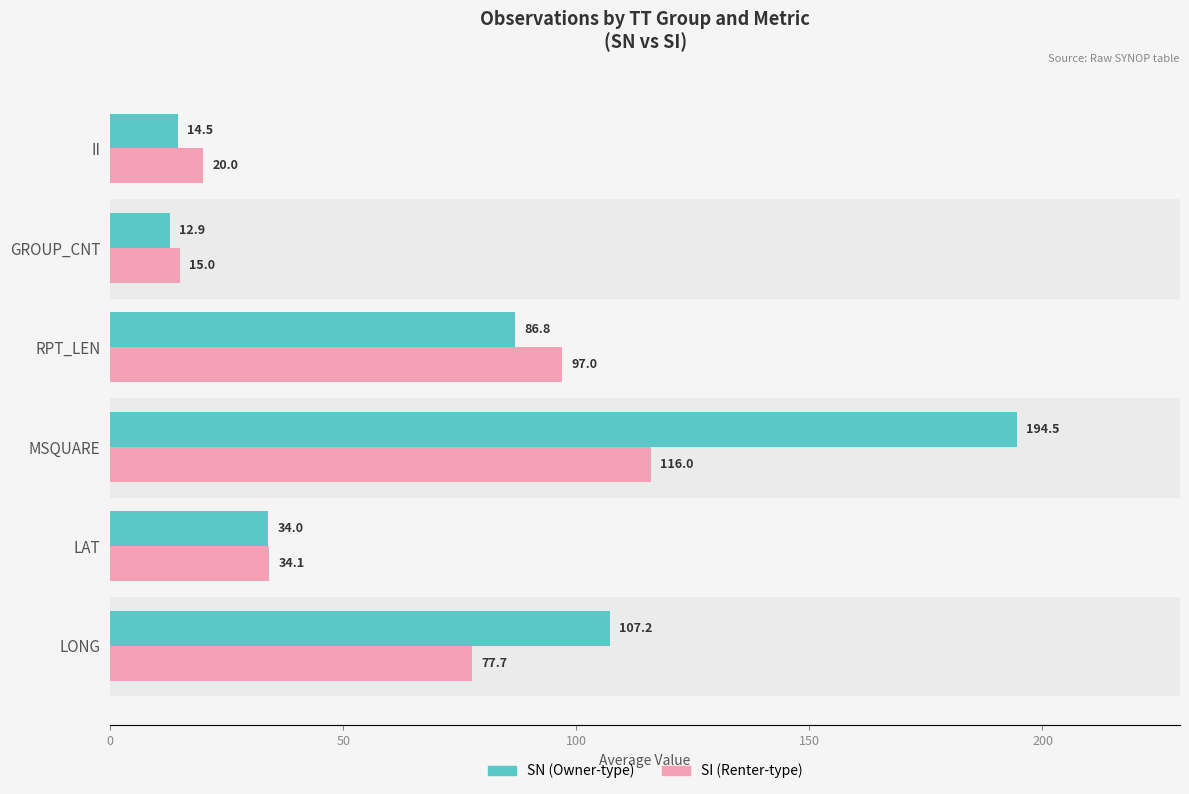

What is the spread (max minus min) of values at RPT_LEN?

10.2